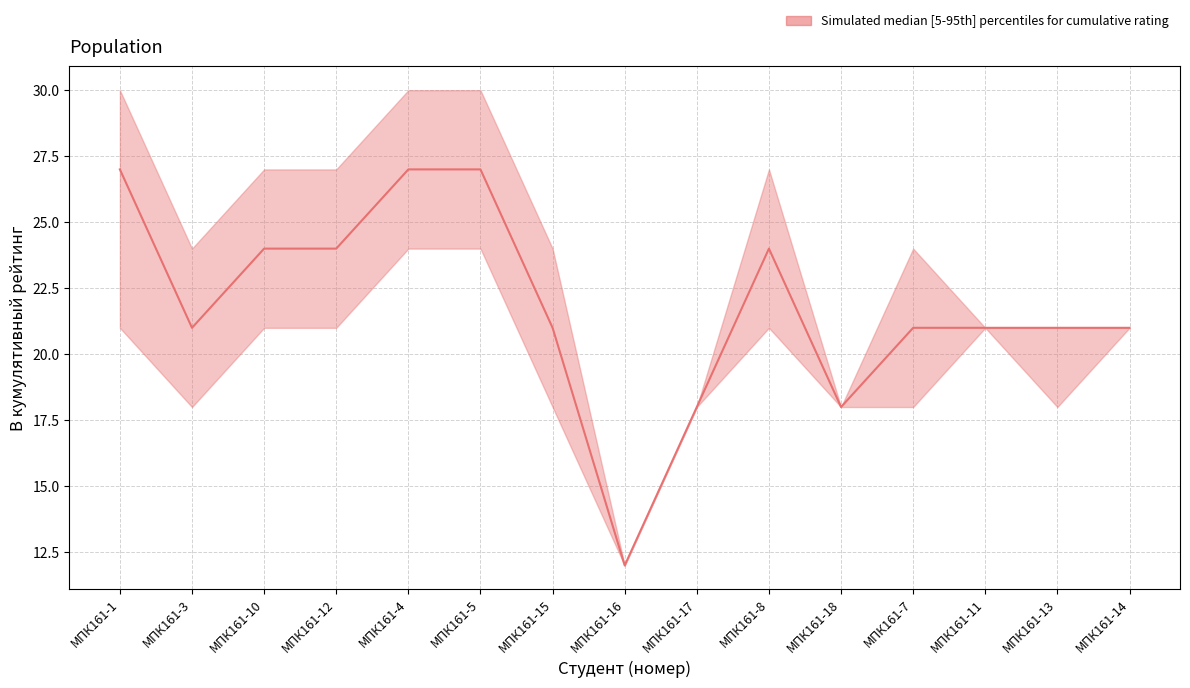

What is the highest value of the lower series?

24